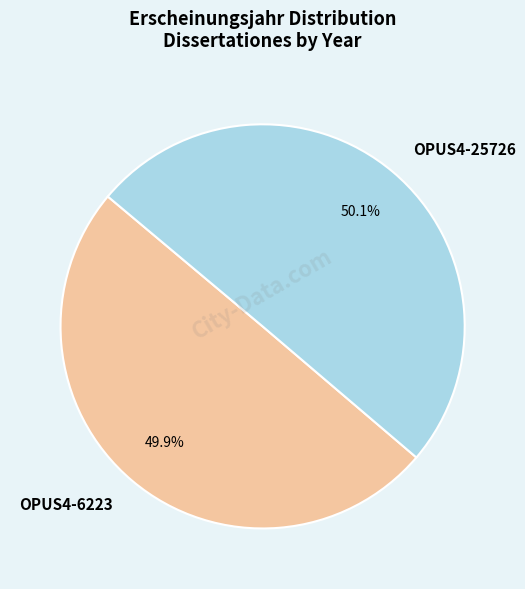

How many segments does this pie chart have?

2